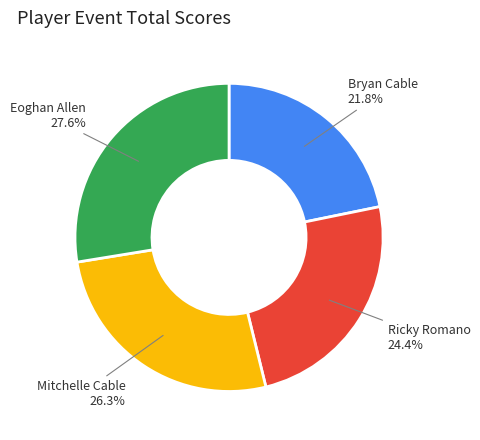

Is there any slice that represents more than half of the pie?

No